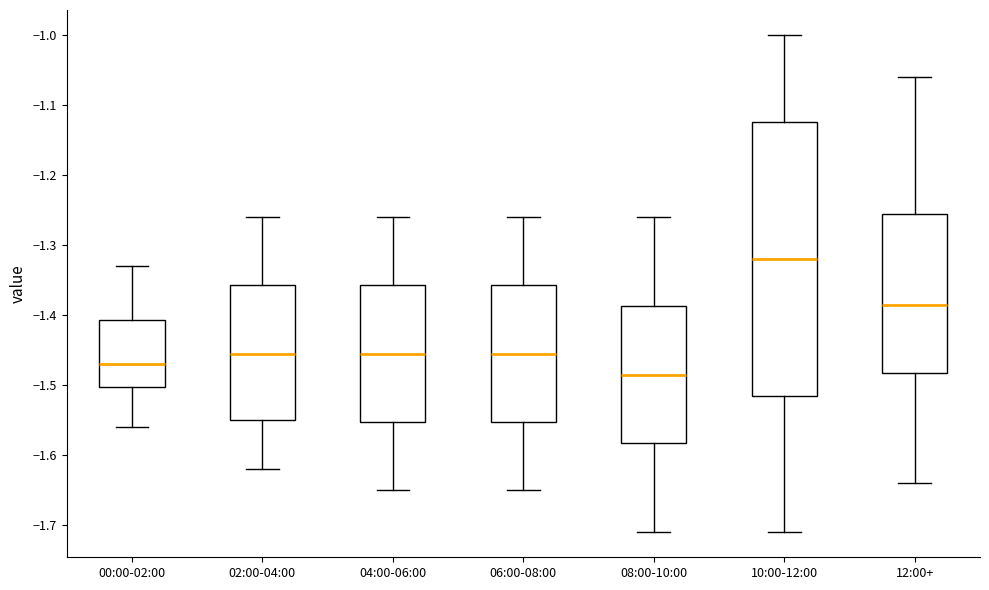

Where does the upper whisker of the box for 06:00-08:00 end on the y-axis? The values are not printed on the chart, so give them approximately, as read against the axis.

-1.26